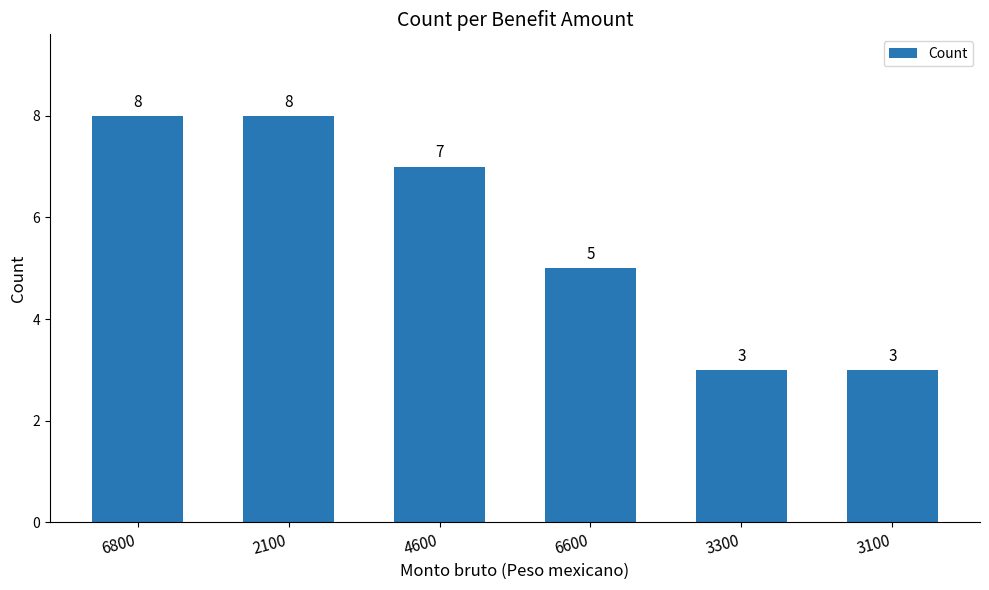

What is the maximum value shown in the chart?

8